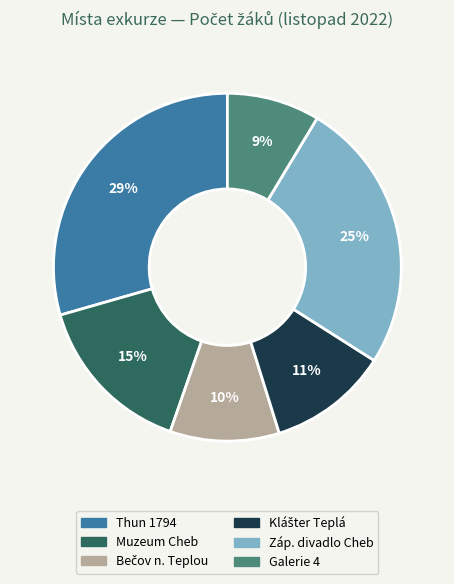

Is there a majority slice in this chart?

No